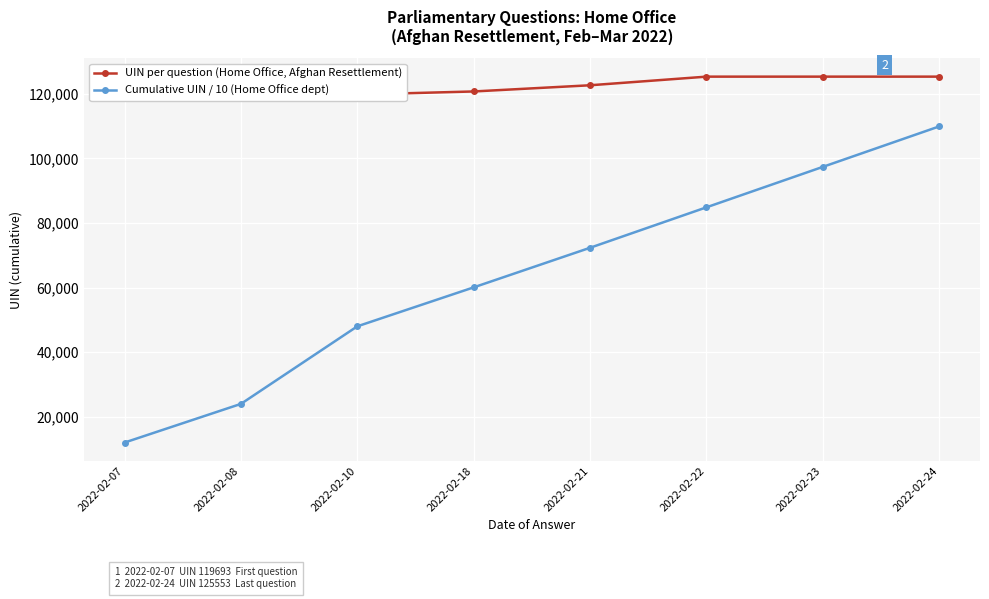

Reading left to right, what are all the values shown in this chart?

UIN per question (Home Office, Afghan Resettlement): 119693.0	119804.0	119805.0	120764.0	122684.0	125356.0	125357.0	125358.0
Cumulative UIN / 10 (Home Office dept): 11969.3	23949.7	47985.9	60062.3	72330.7	84866.3	97402.0	109937.8